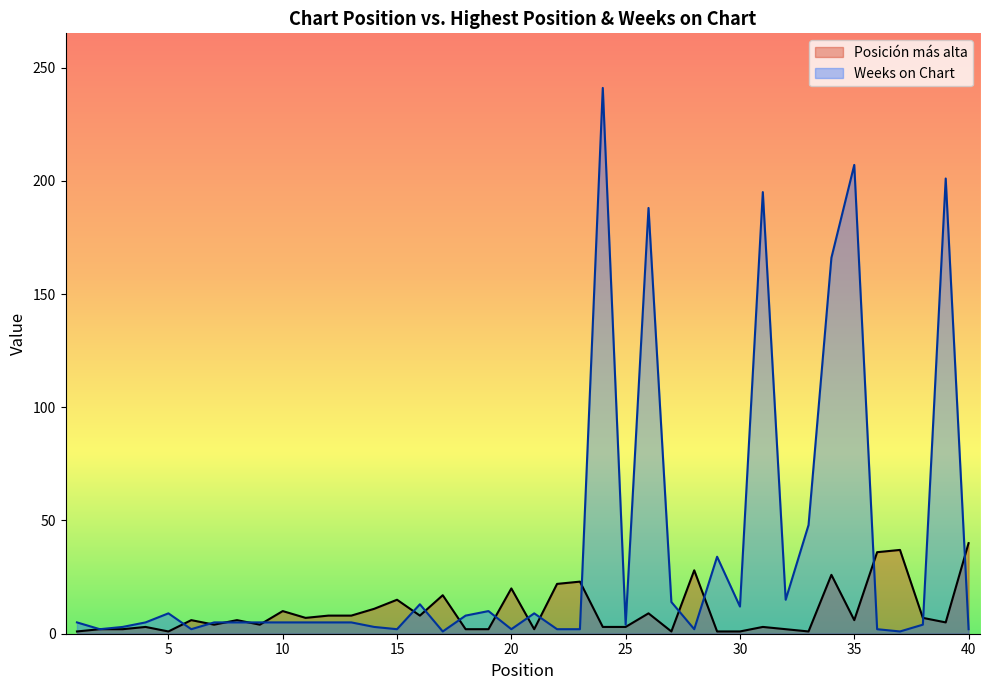

Which series has the largest range (max minus min)?

Weeks on Chart